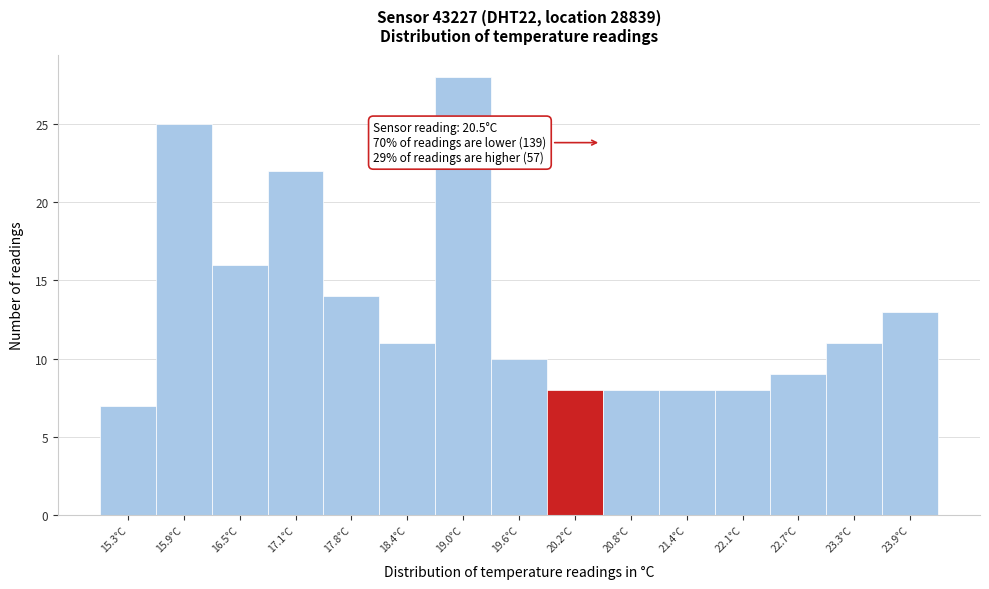

Over which range of the x-axis is the bar tallest?

18.7 to 19.3